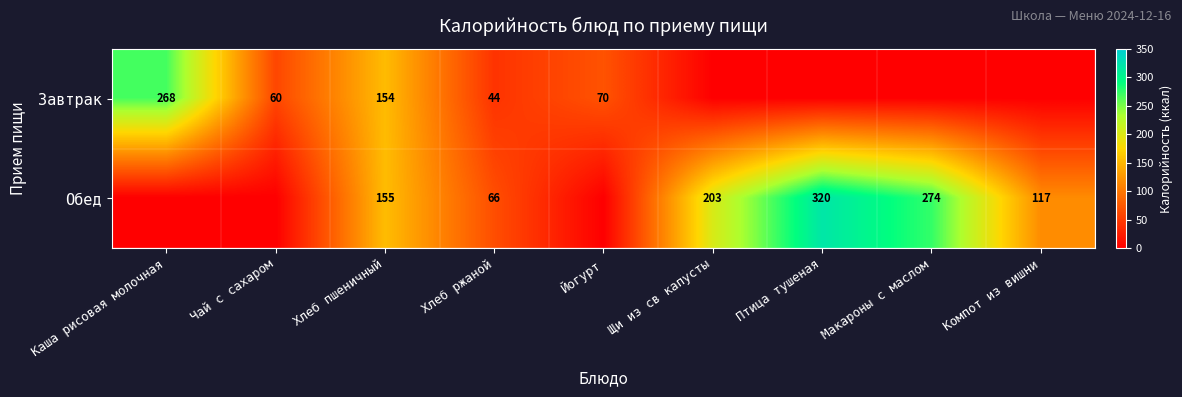

The Обед series shows 320 at Птица тушеная. True or false?

True